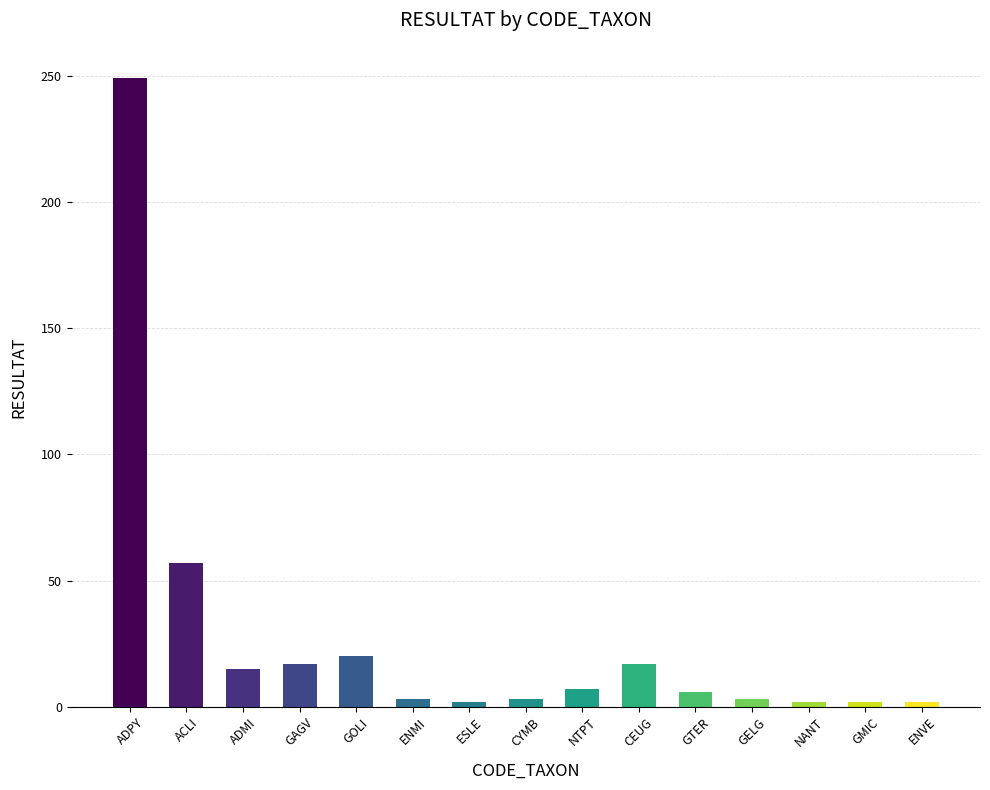

The chart shows a value of 6 at GTER. True or false?

True